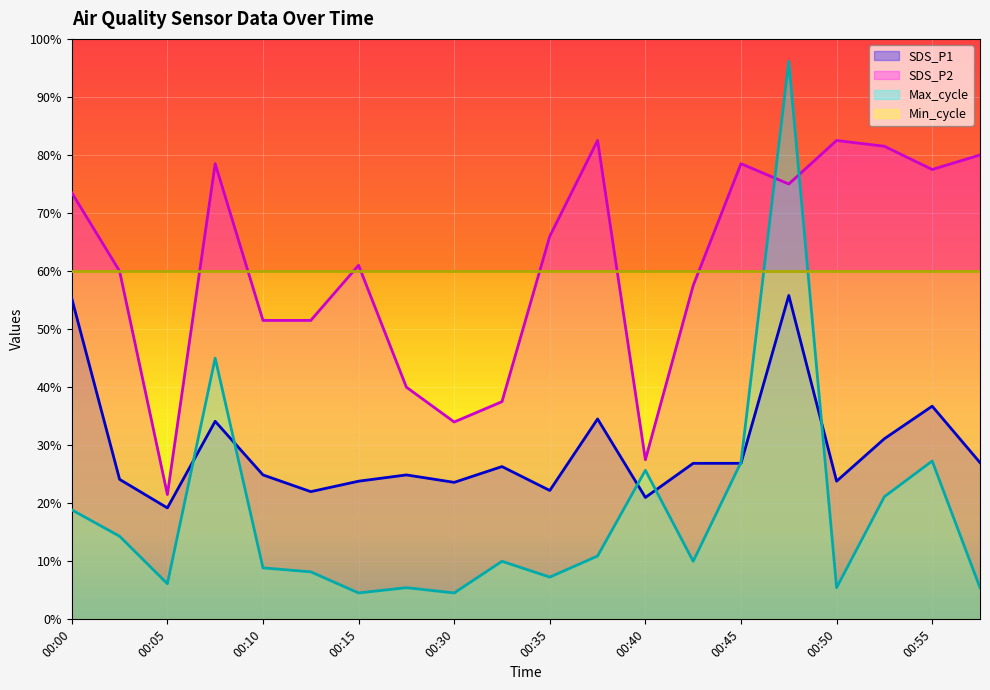

Does the chart display data point markers on the line(s)?

No